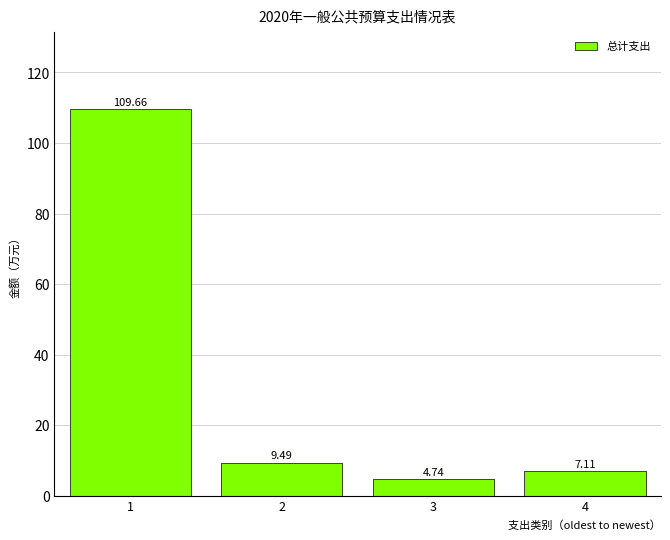

What is the change in value from 2 to 4?

-2.4